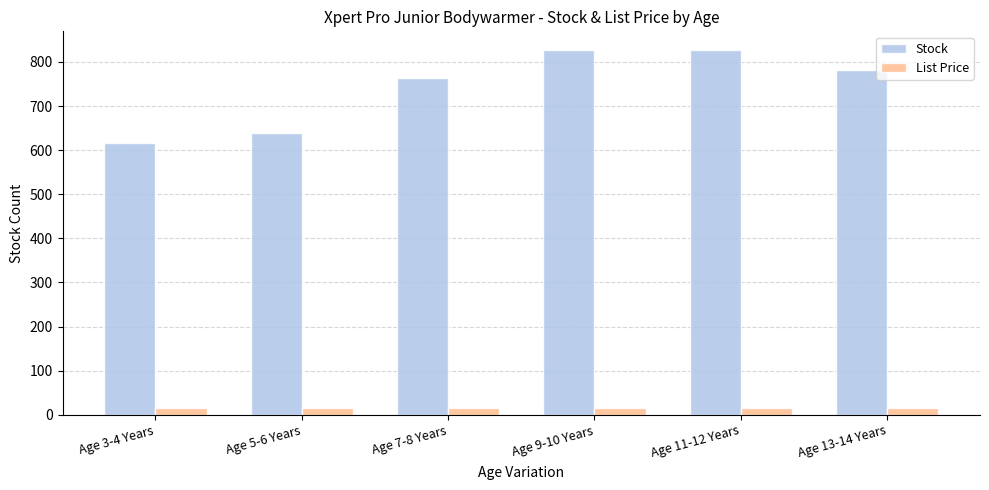

What is the difference between the maximum and minimum values in the Stock series?

211.0